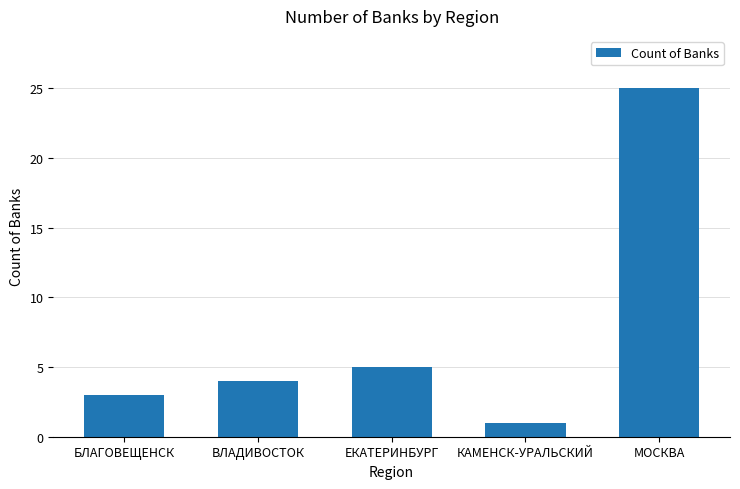

Reading left to right, list all the values displayed in this chart.

БЛАГОВЕЩЕНСК=3	ВЛАДИВОСТОК=4	ЕКАТЕРИНБУРГ=5	КАМЕНСК-УРАЛЬСКИЙ=1	МОСКВА=25